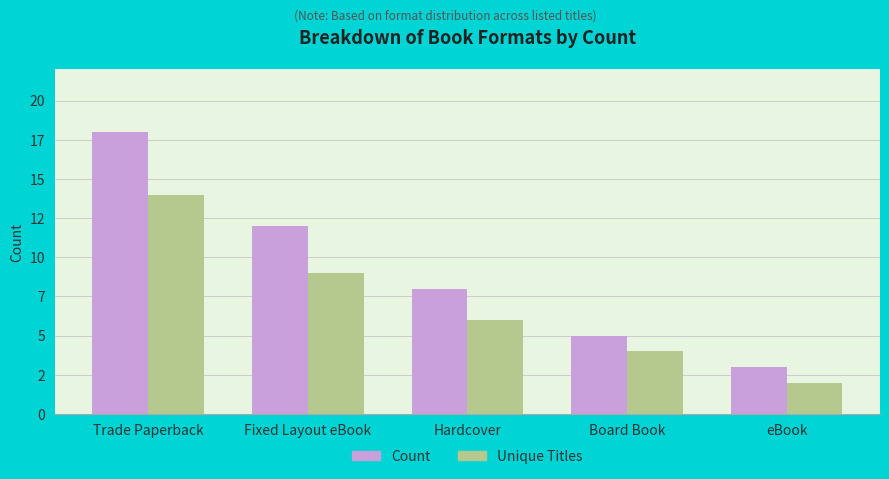

What is the lowest value of the Count series?

3